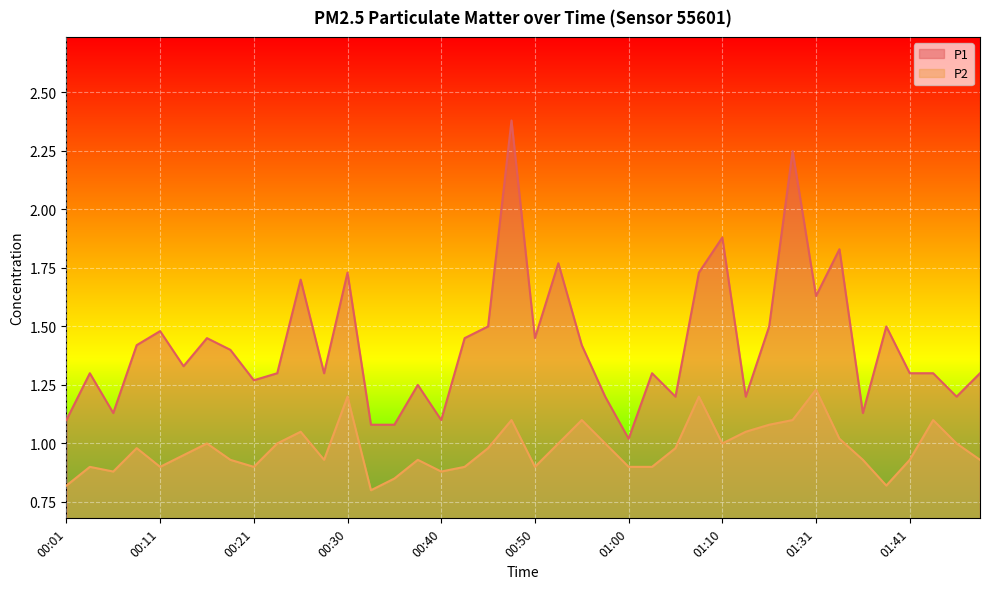

Reading left to right, transcribe all the data shown in this chart.

P1: 1.1	1.3	1.1	1.4	1.5	1.3	1.4	1.4	1.3	1.3	1.7	1.3	1.7	1.1	1.1	1.2	1.1	1.4	1.5	2.4	1.4	1.8	1.4	1.2	1.0	1.3	1.2	1.7	1.9	1.2	1.5	2.2	1.6	1.8	1.1	1.5	1.3	1.3	1.2	1.3
P2: 0.8	0.9	0.9	1.0	0.9	0.9	1.0	0.9	0.9	1.0	1.1	0.9	1.2	0.8	0.8	0.9	0.9	0.9	1.0	1.1	0.9	1.0	1.1	1.0	0.9	0.9	1.0	1.2	1.0	1.1	1.1	1.1	1.2	1.0	0.9	0.8	0.9	1.1	1.0	0.9